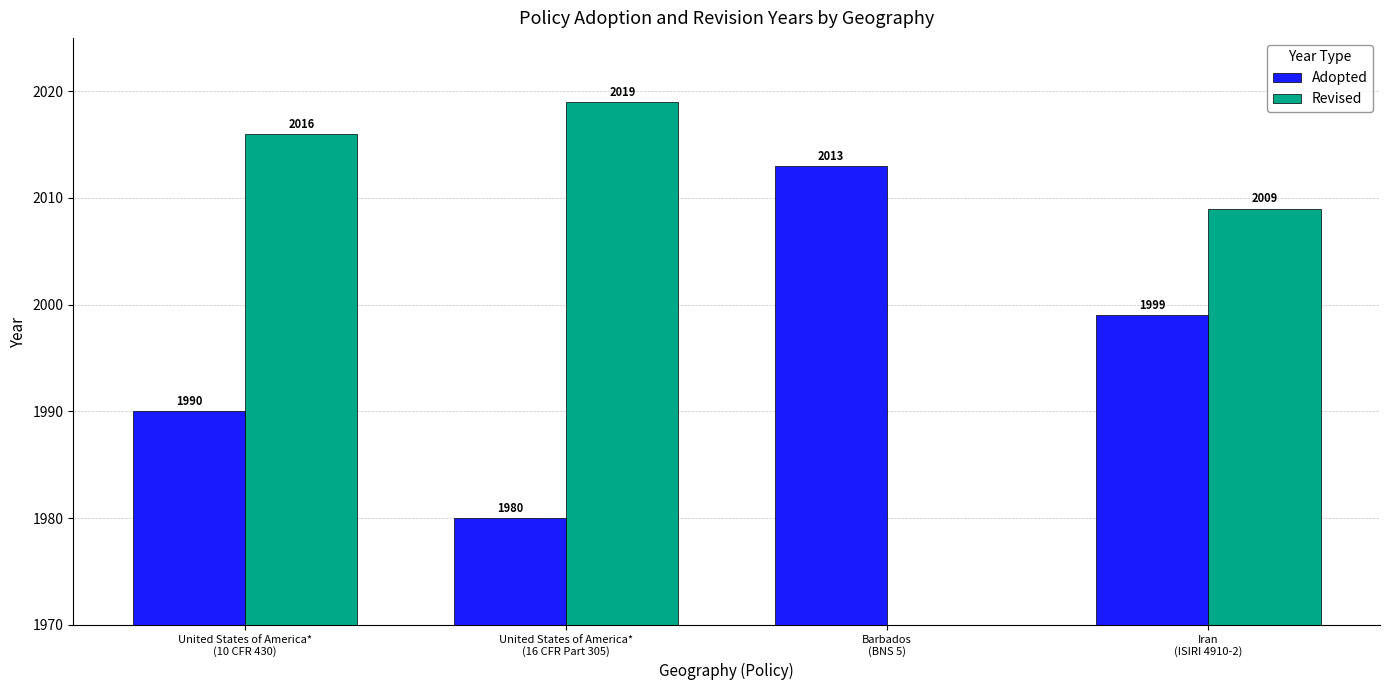

What is the average value of the Adopted series?

1996